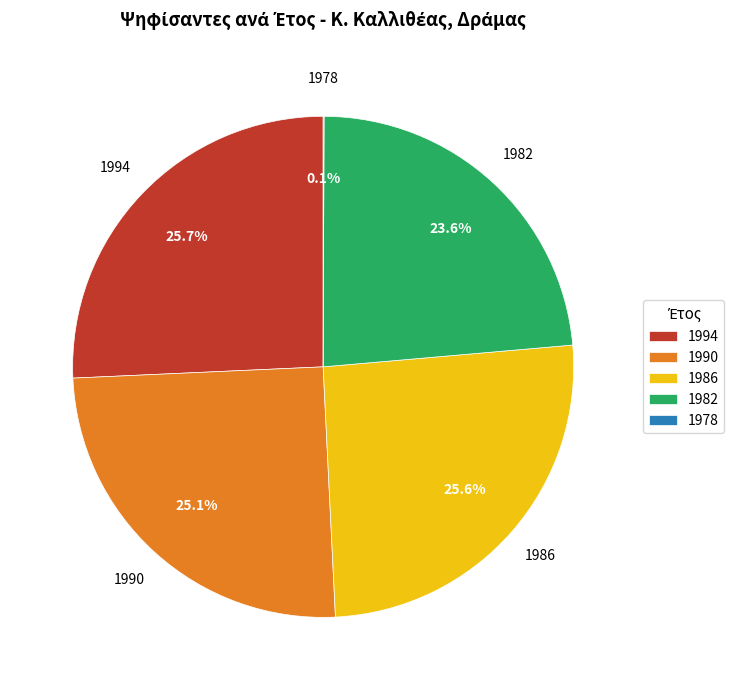

What percentage is NOT represented by 1994?

74.3%